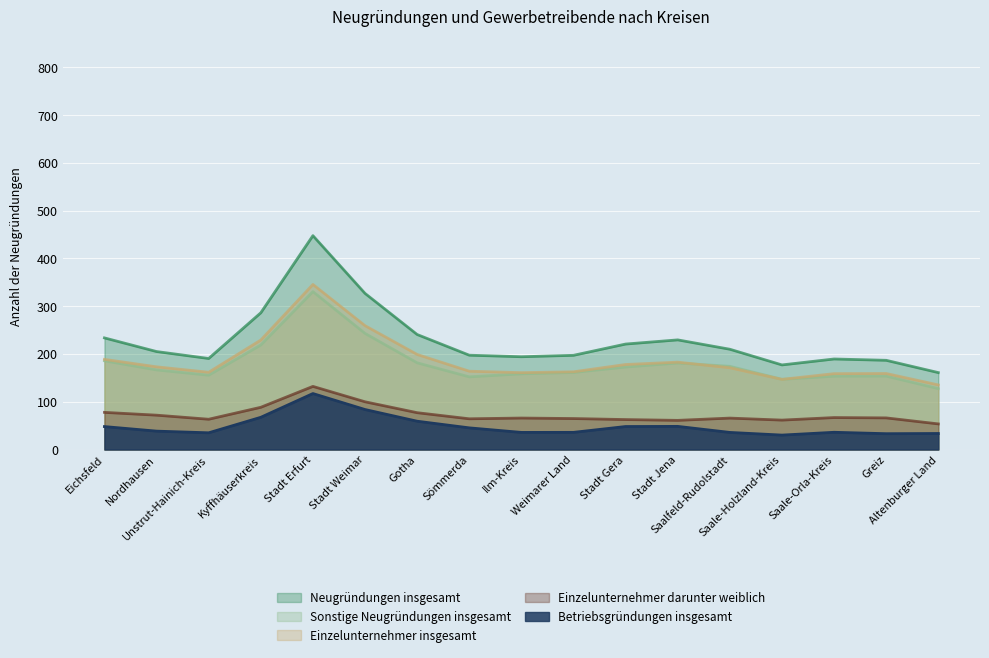

What is the difference between the highest and lowest values at Weimarer Land?

161.2